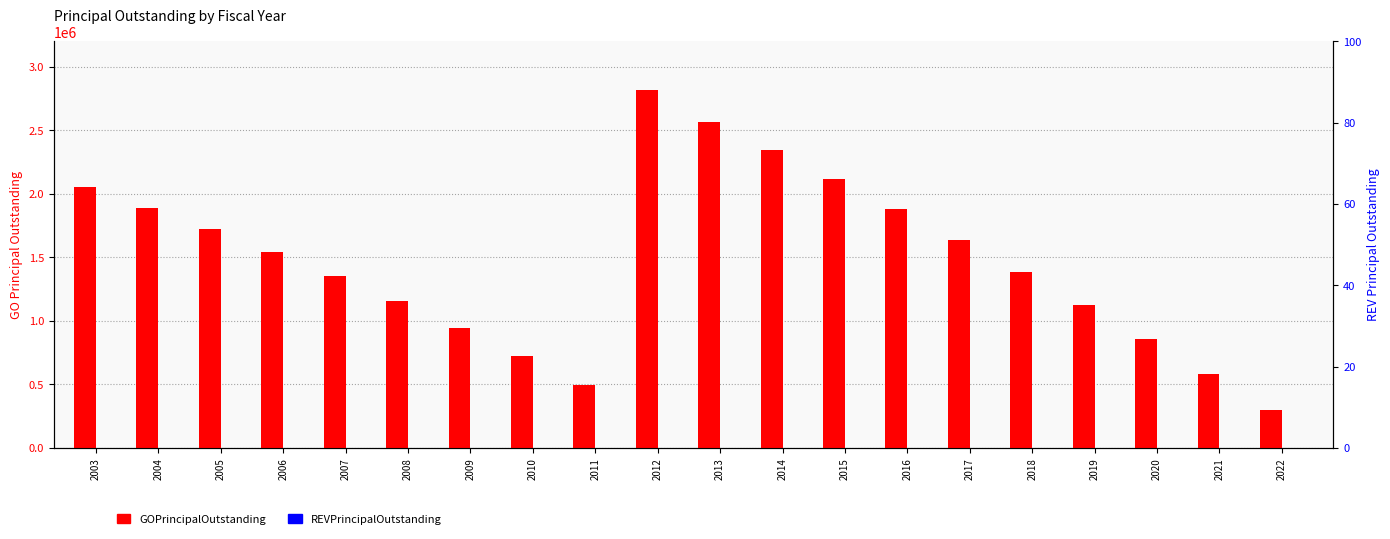

Which has a higher value, 2018 or 2022?

2018